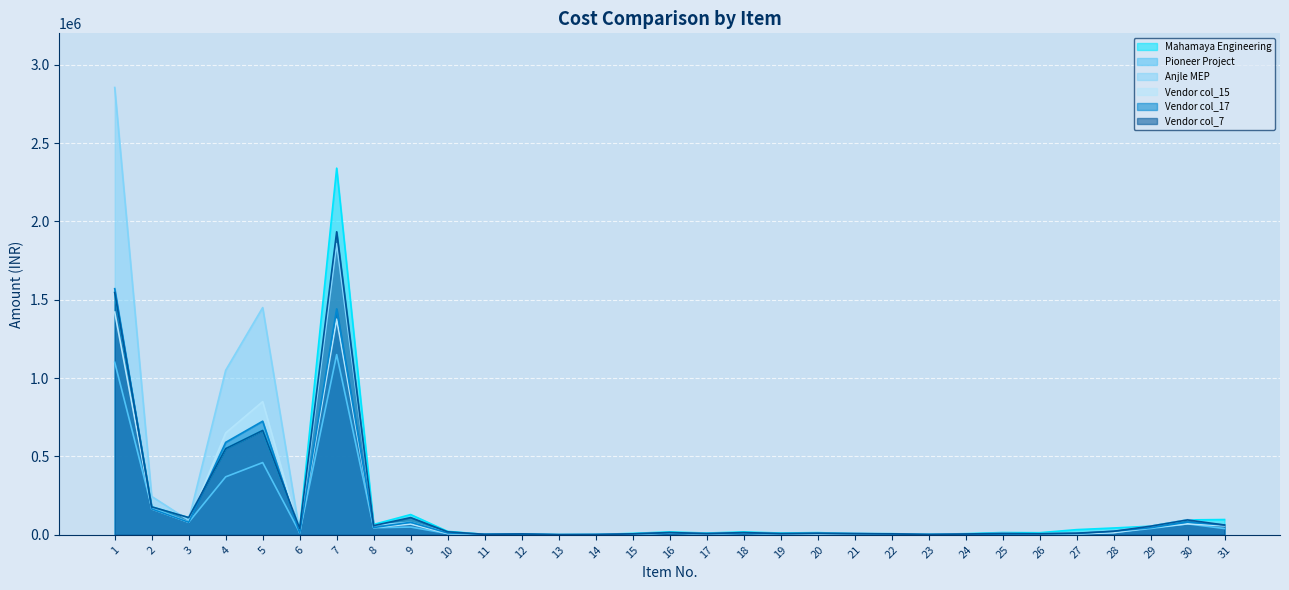

What are all the series names shown in the legend?

Mahamaya Engineering, Pioneer Project, Anjle MEP, Vendor col_15, Vendor col_17, Vendor col_7